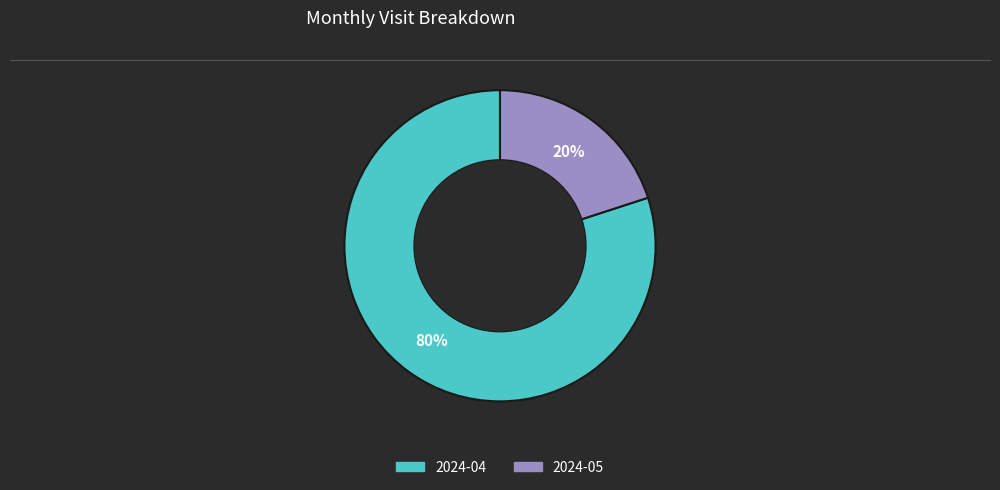

Approximately how many times larger is the value at 2024-04 compared to 2024-05?

4.0